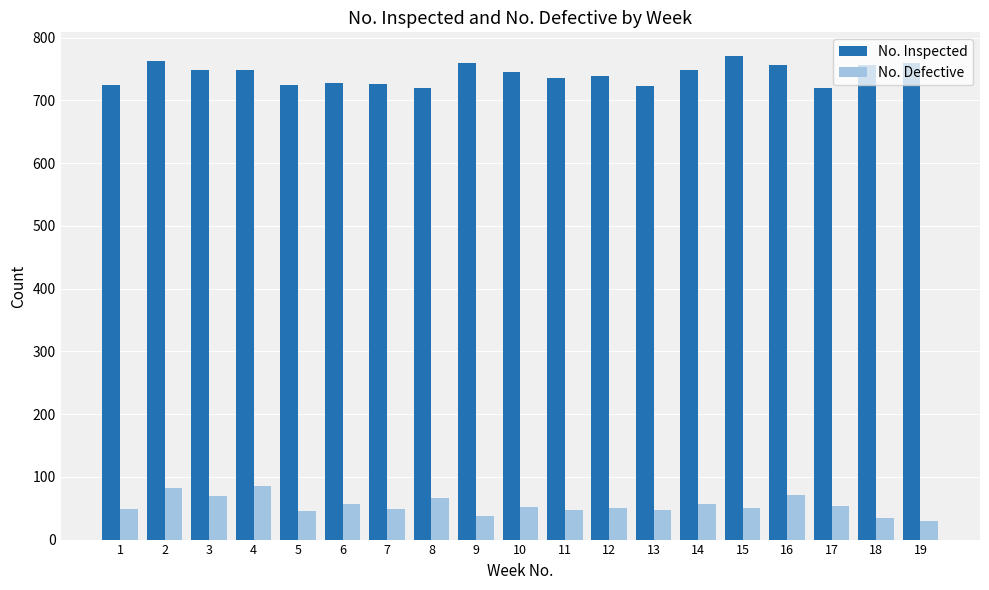

Count the number of categories in the chart.

19